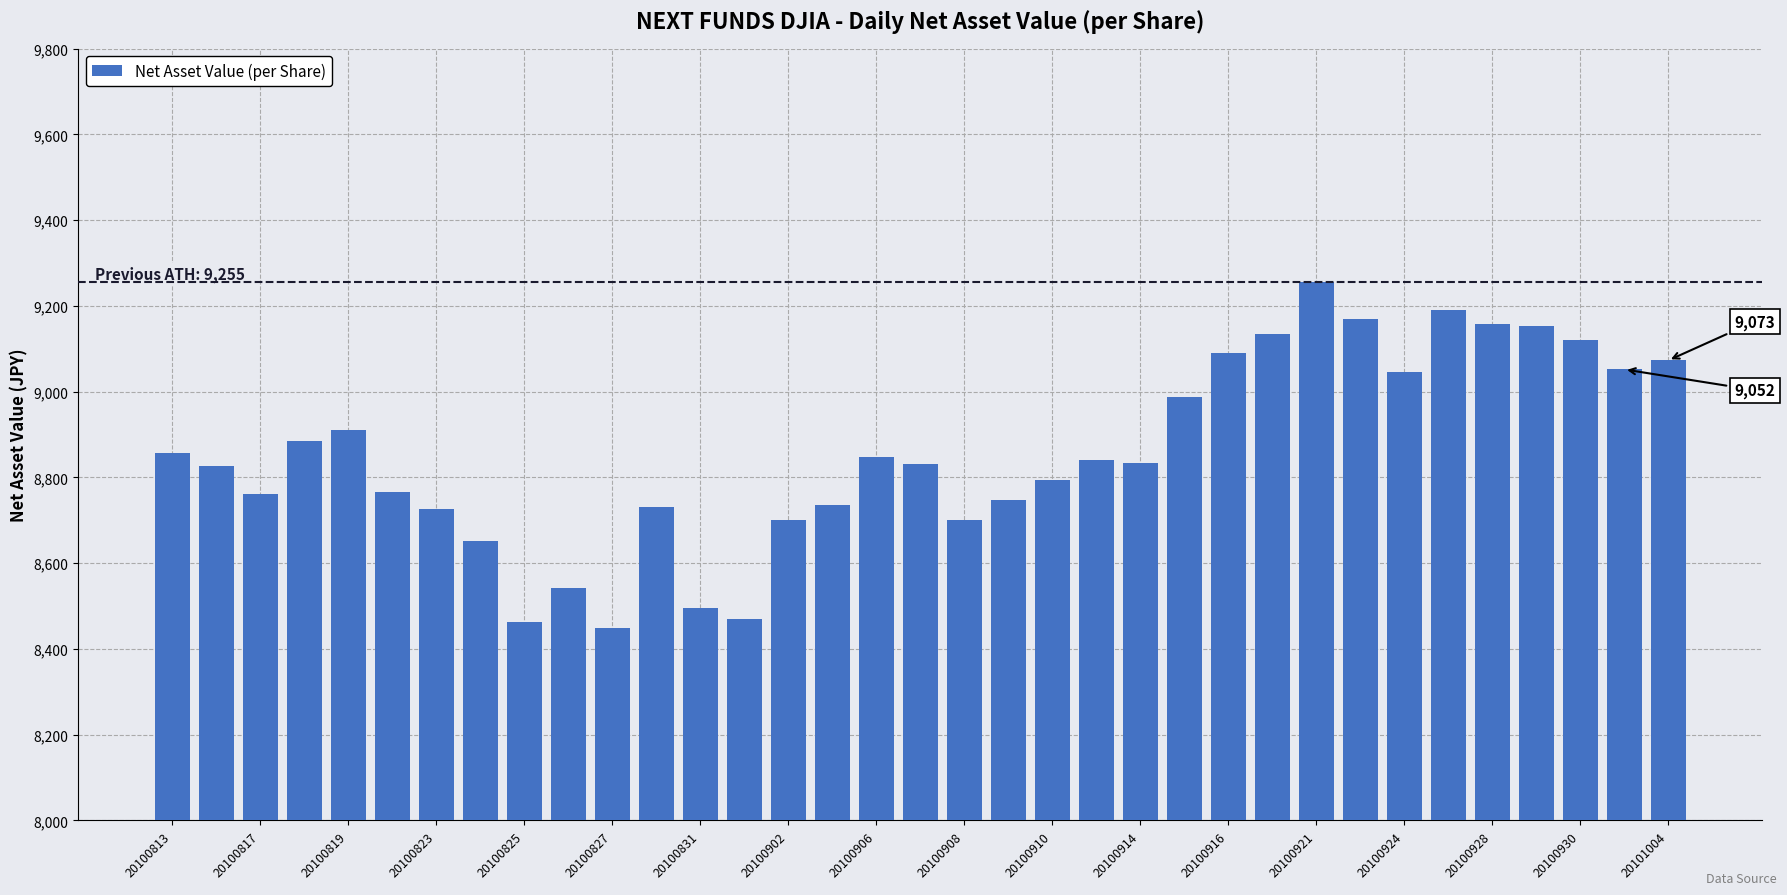

What is the value of the 14th bar from the left?

8471